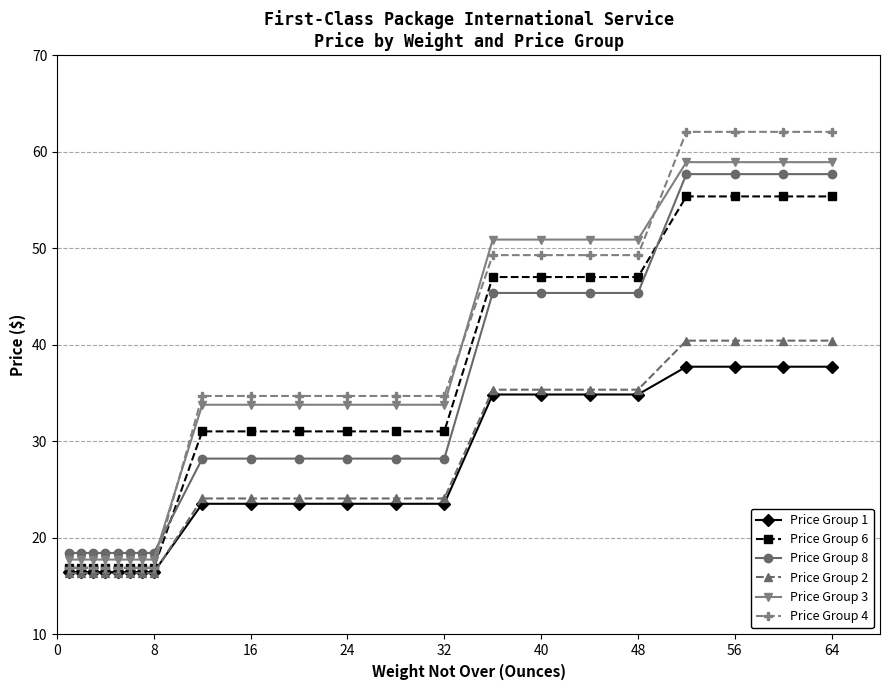

What is the difference between the maximum and second lowest values in the Price Group 2 series?

24.1